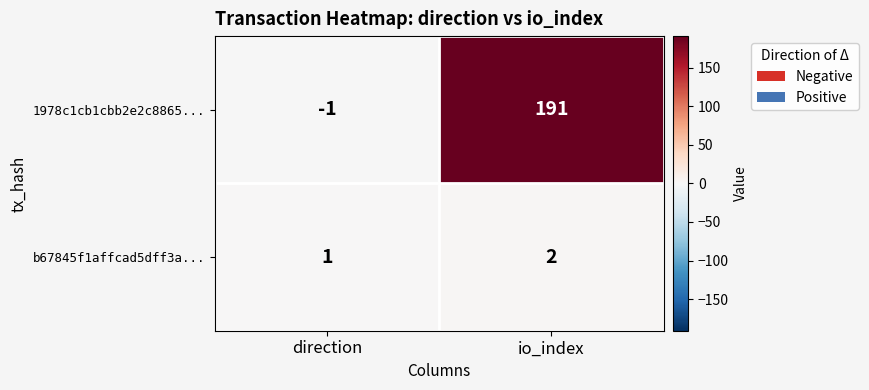

What is the total value across all series at io_index?

193